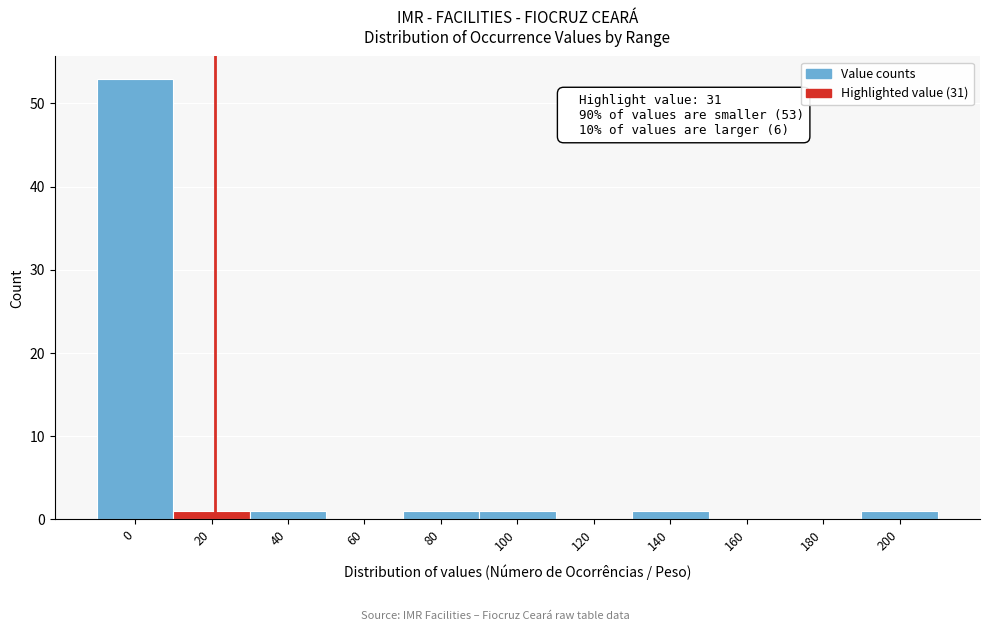

Reading left to right, list all the values displayed in this chart.

0=53	20=1	40=1	60=0	80=1	100=1	120=0	140=1	160=0	180=0	200=1